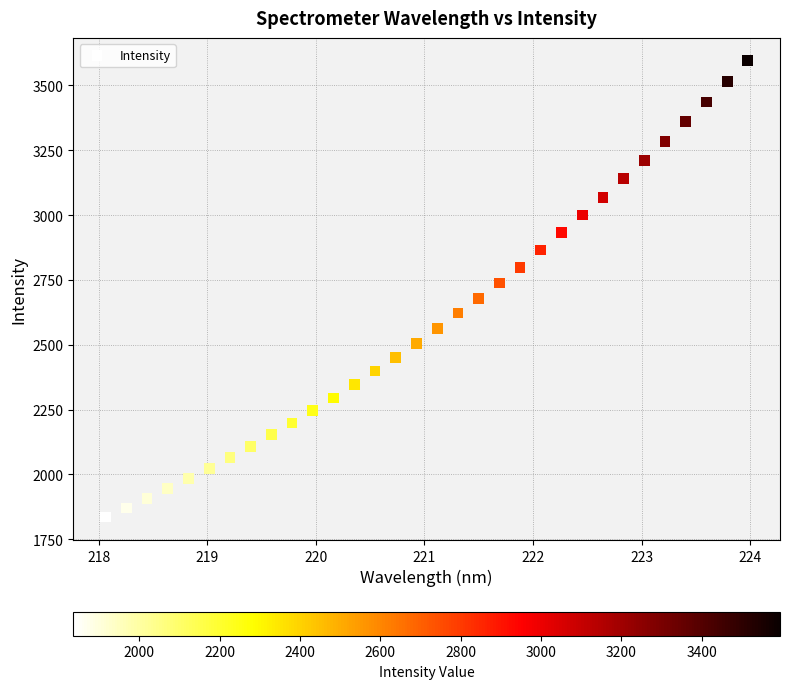

What is the range of Y values (max minus min)?

1760.0